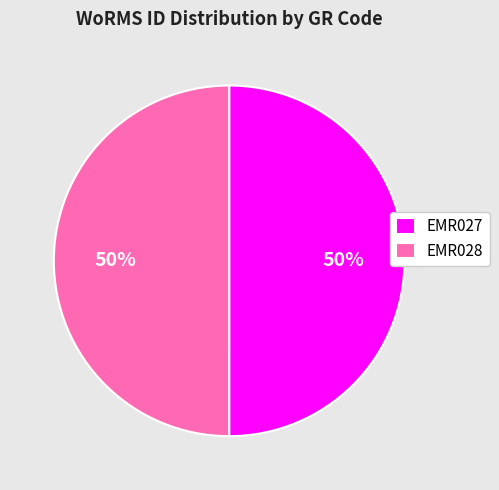

True or false: EMR028 accounts for 36% of the total.

False